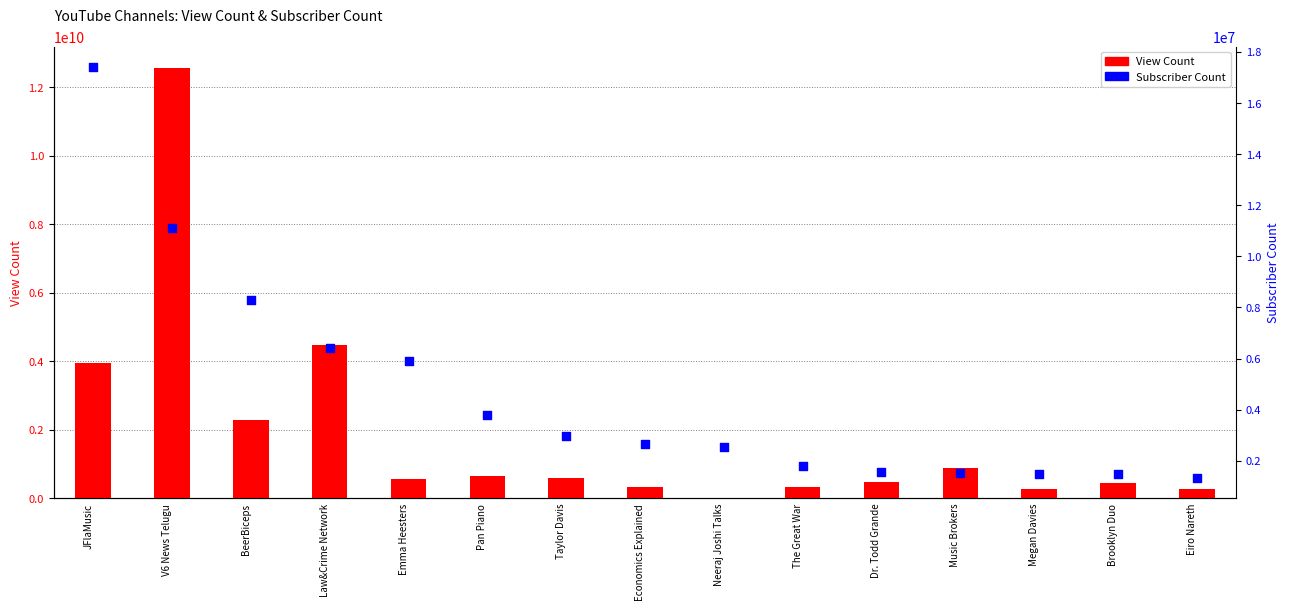

At how many categories does at least one series exceed 6463677009?

1